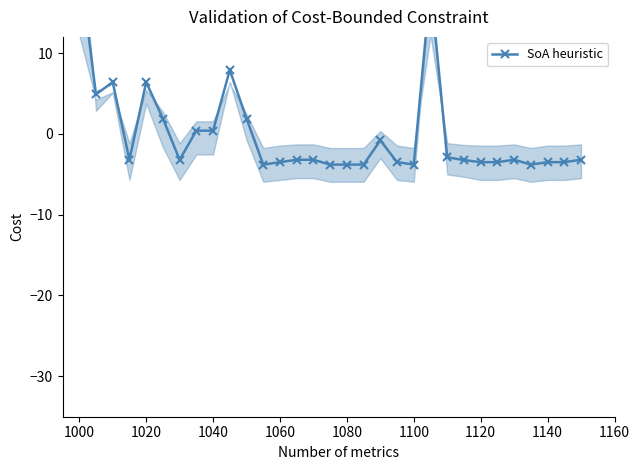

True or false: the data shows -3.5 at 1060.

True